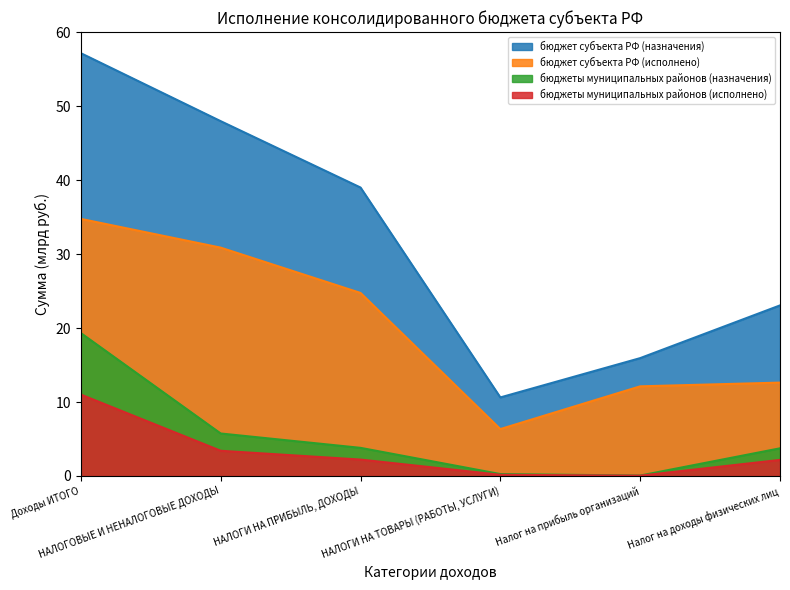

How many categories are shown in the chart?

6